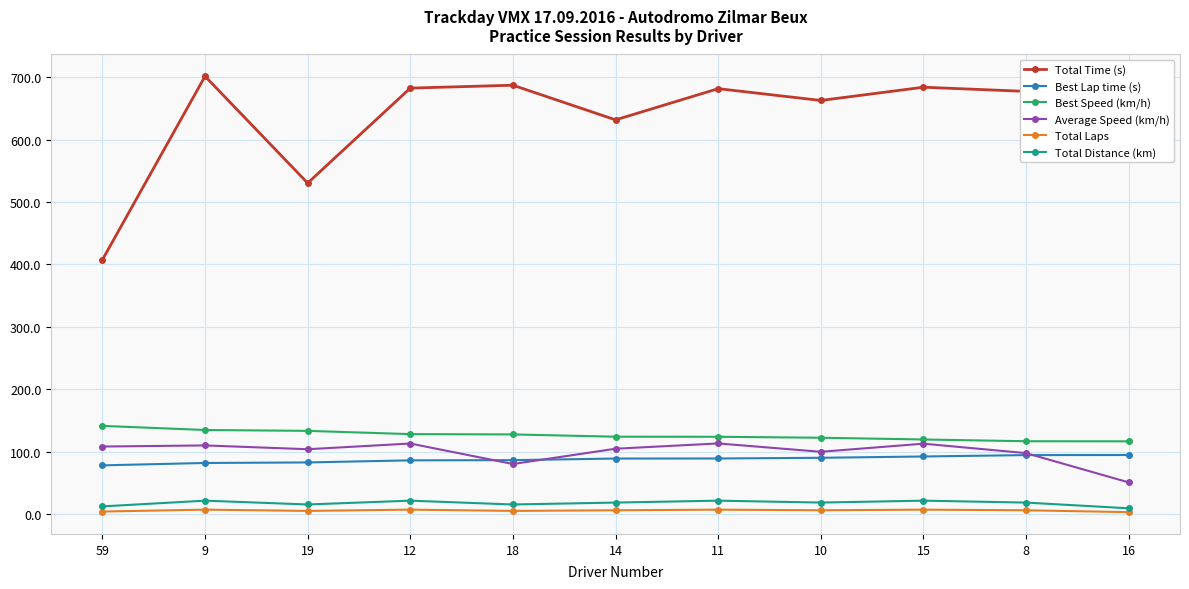

What is the highest value of the Total Distance (km) series?

21.4